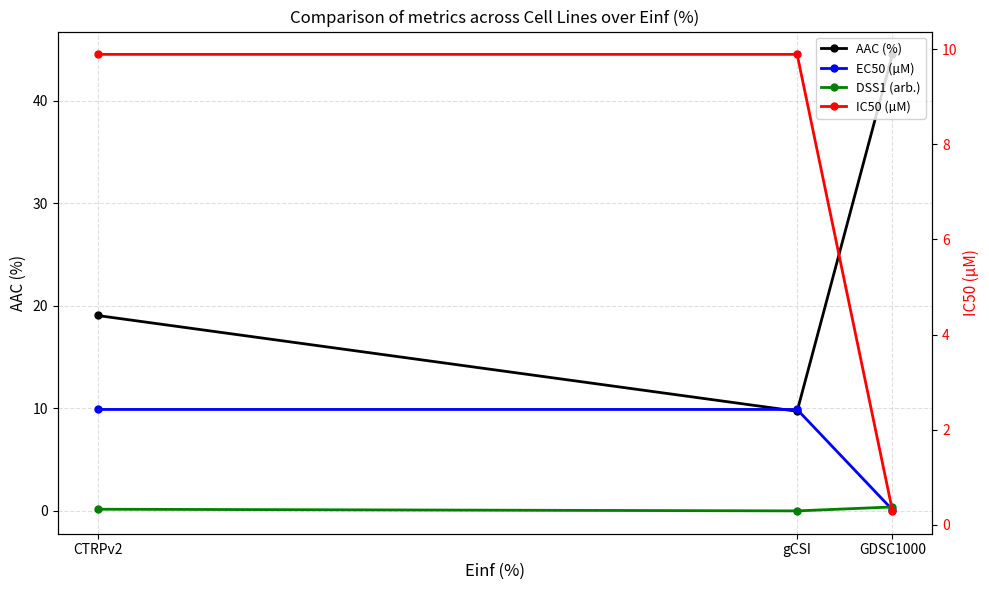

Count the number of categories in the chart.

3